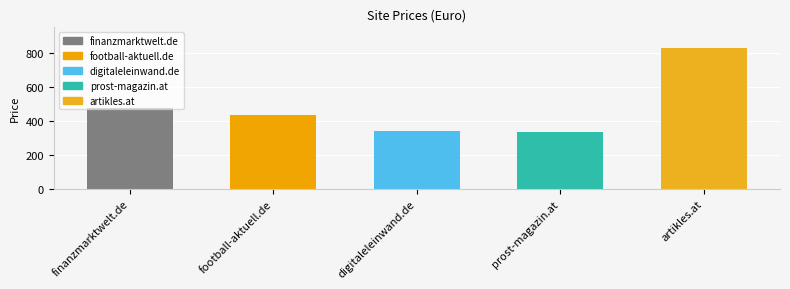

What is the difference between the values at prost-magazin.at and football-aktuell.de?

100